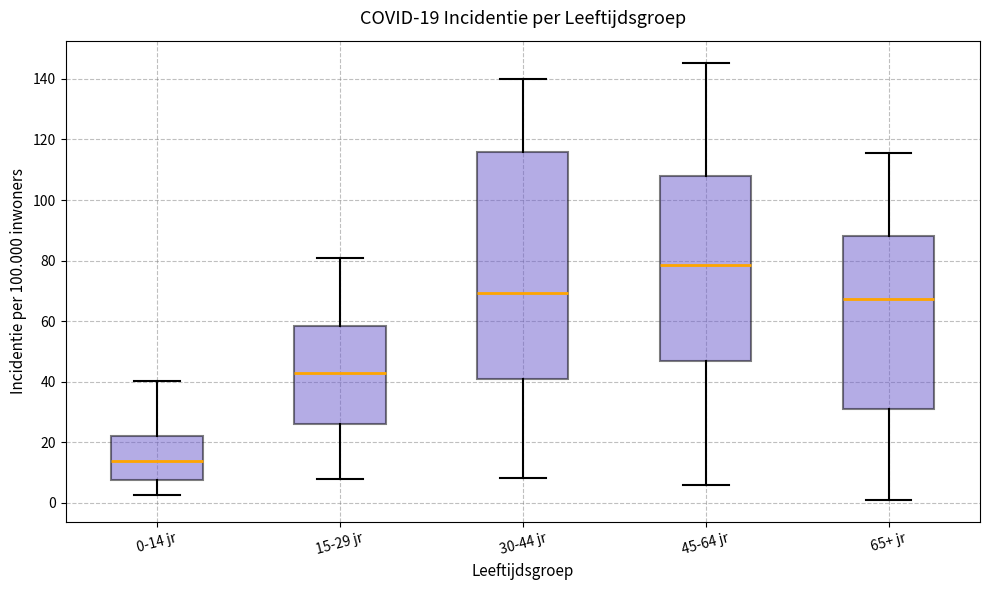

Which box has the lowest median line?

0-14 jr